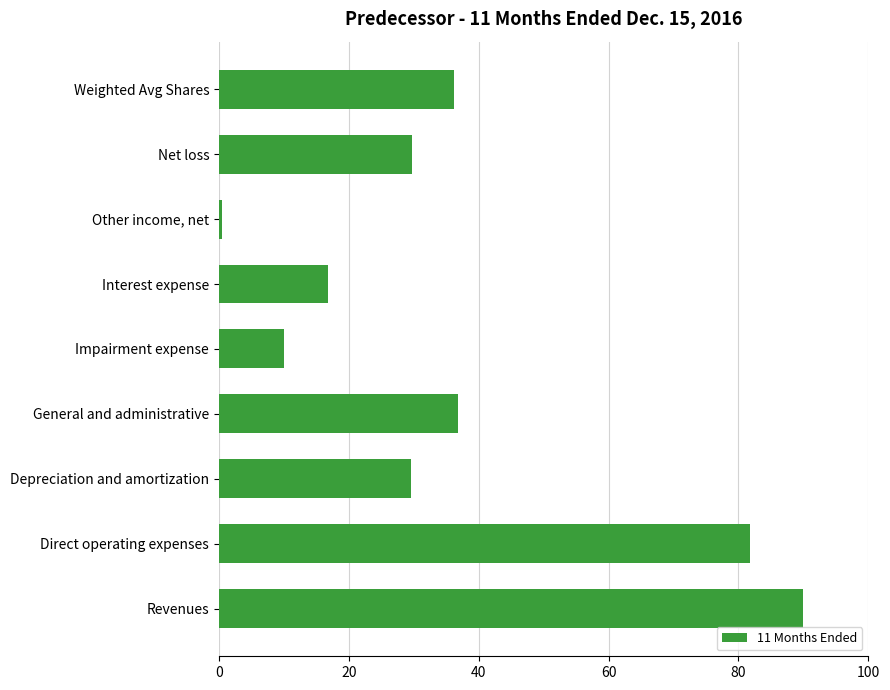

List the labels in order of value, smallest first.

Other income, net, Impairment expense, Interest expense, Depreciation and amortization, Net loss, Weighted Avg Shares, General and administrative, Direct operating expenses, Revenues